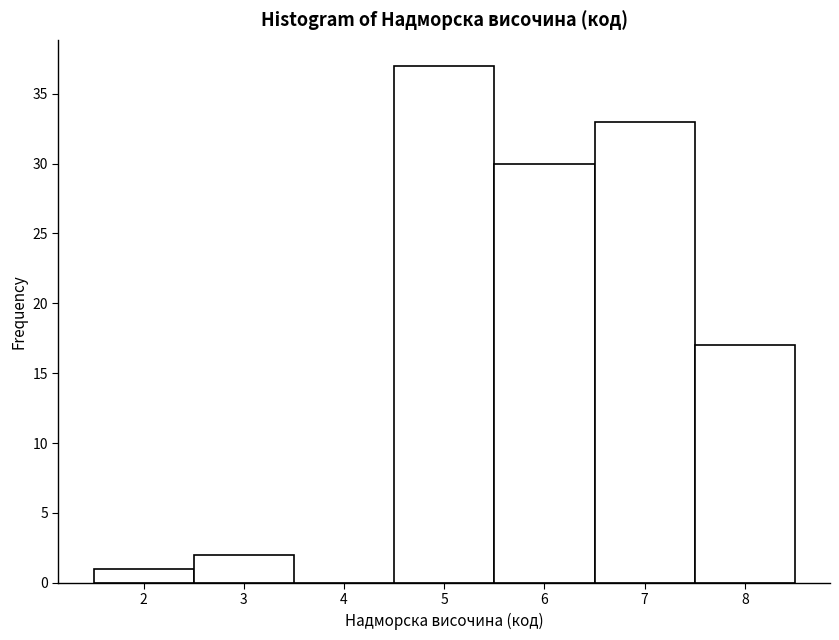

How tall is the bar that spans 7.5 to 8.5 on the x-axis? The values are not printed on the chart, so give them approximately, as read against the axis.

17